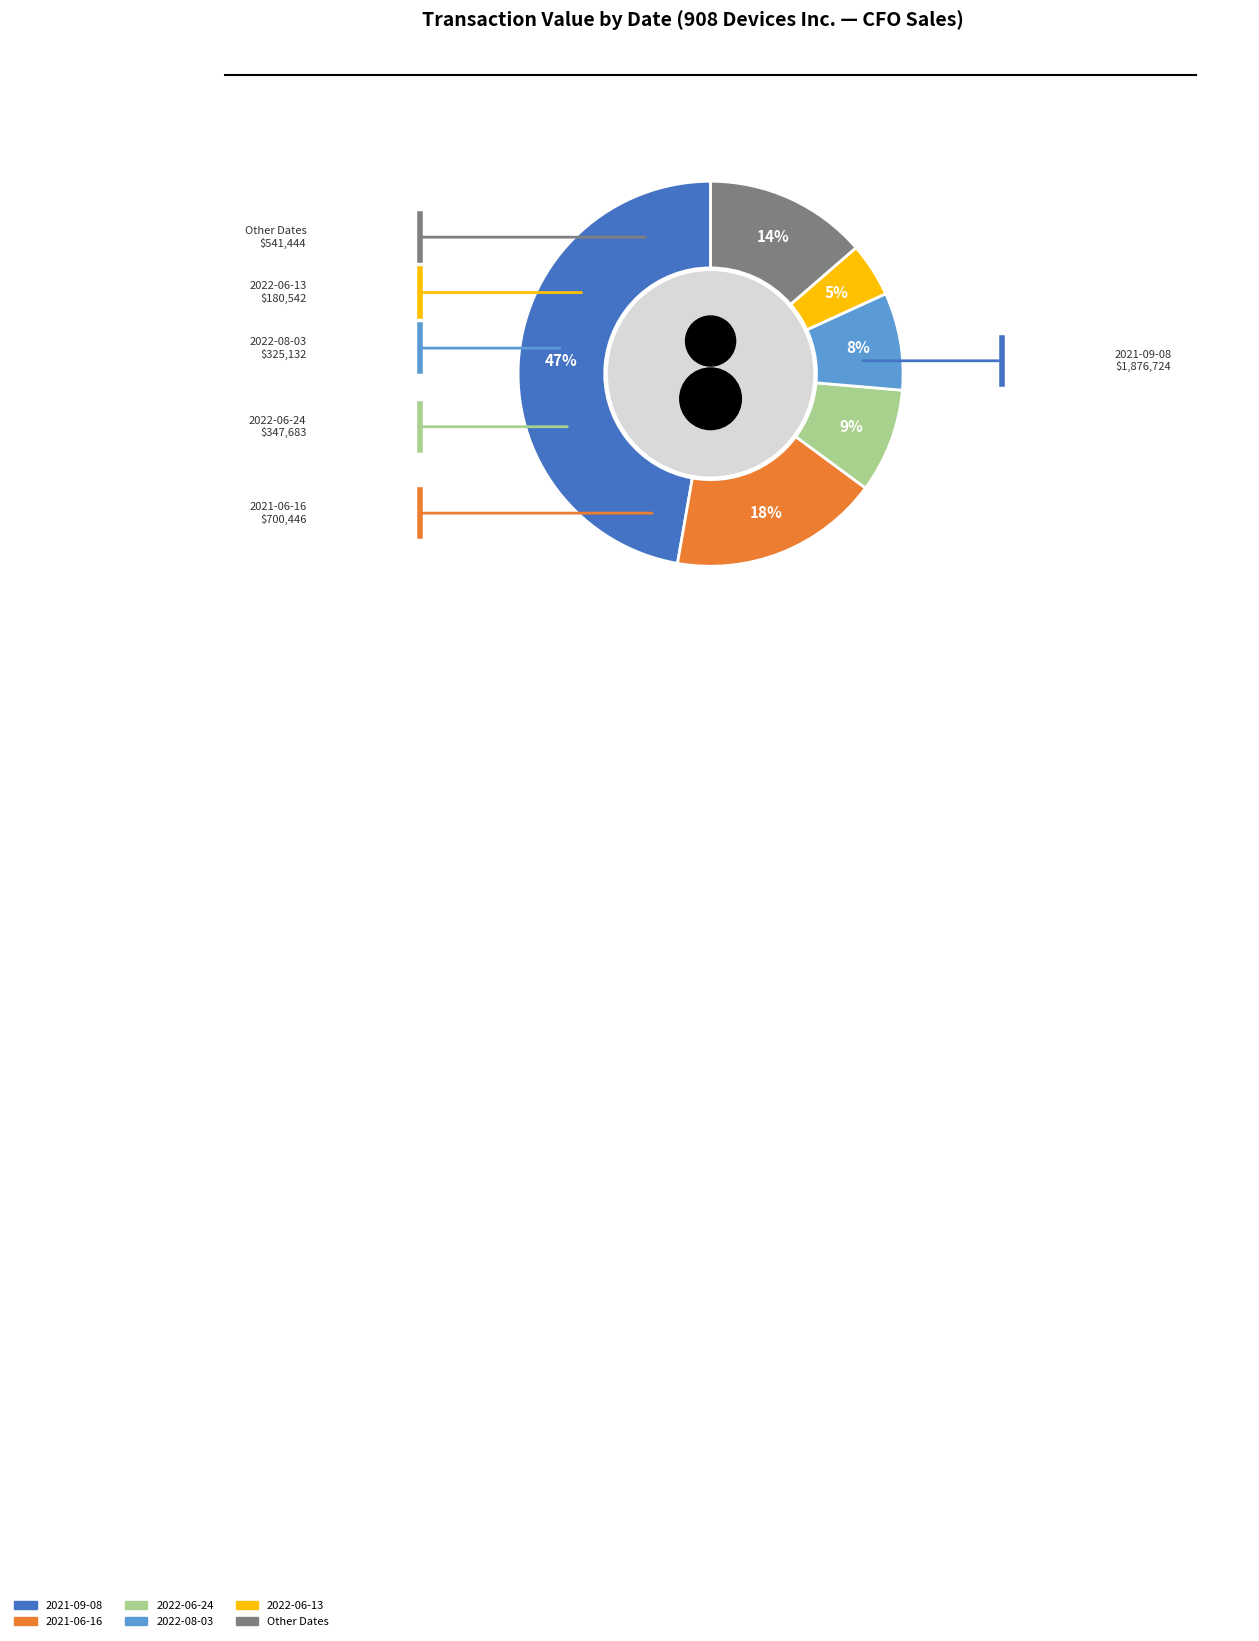

How much of the chart is everything except 2023-12-19?

98.7%